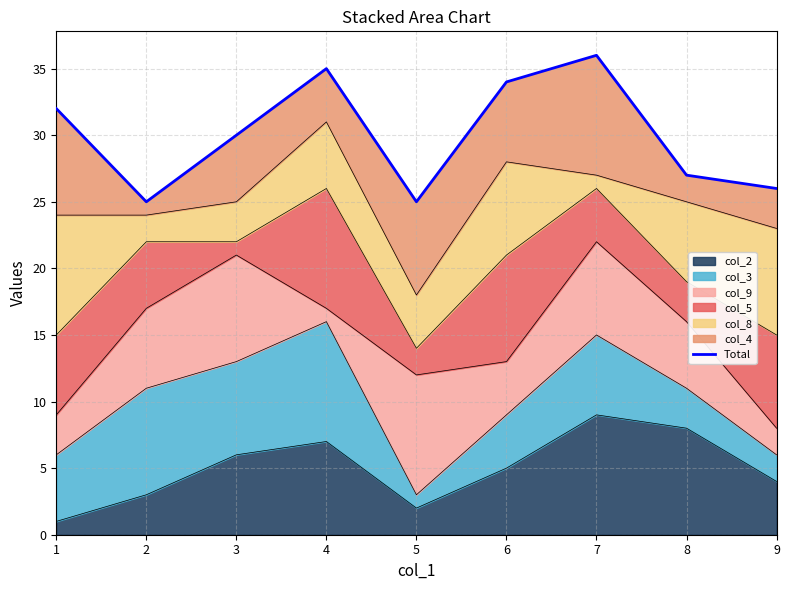

What is the value of the 5th point from the left?

25